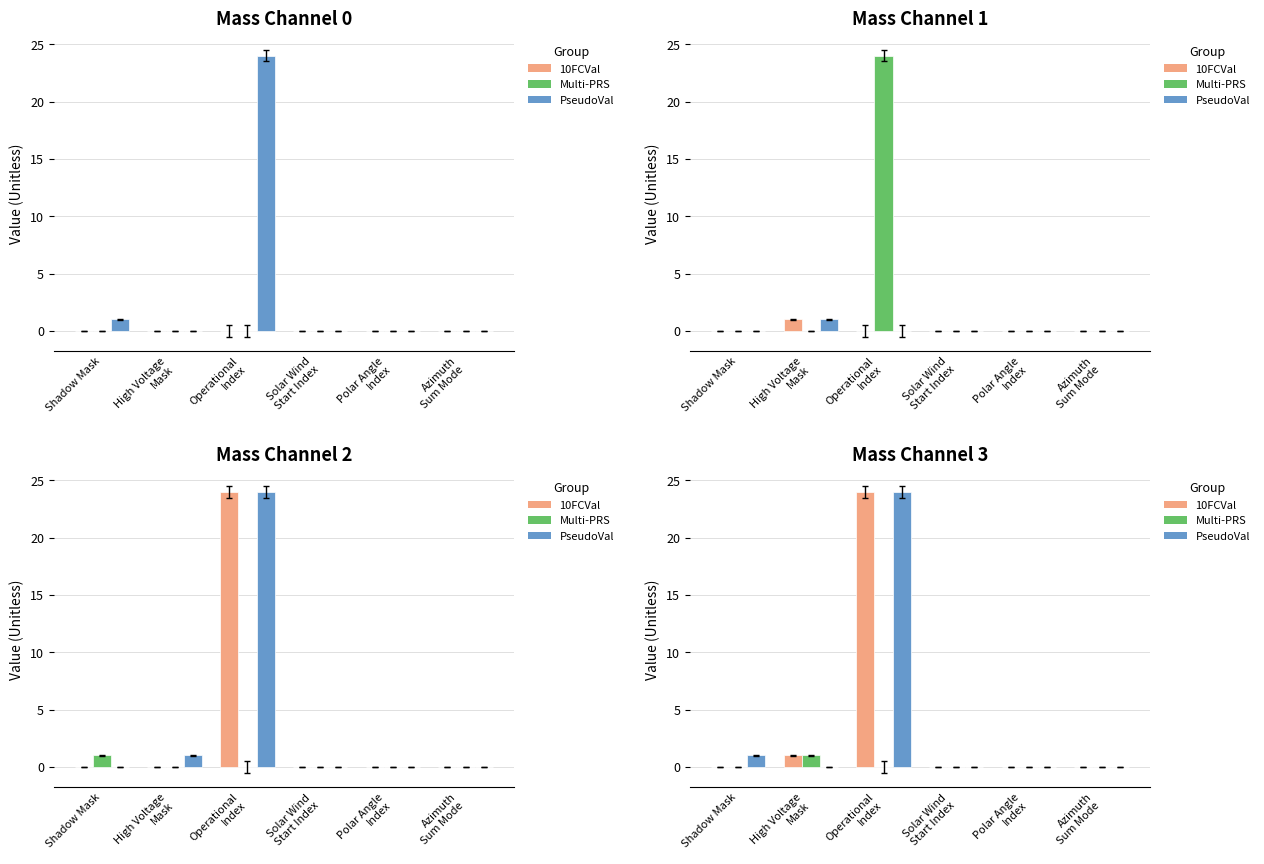

Reading left to right, extract all data points from this chart.

10FCVal: Shadow Mask=0	High Voltage
Mask=1	Operational
Index=24	Solar Wind
Start Index=0	Polar Angle
Index=0	Azimuth
Sum Mode=0
Multi-PRS: Shadow Mask=0	High Voltage
Mask=1	Operational
Index=0	Solar Wind
Start Index=0	Polar Angle
Index=0	Azimuth
Sum Mode=0
PseudoVal: Shadow Mask=1	High Voltage
Mask=0	Operational
Index=24	Solar Wind
Start Index=0	Polar Angle
Index=0	Azimuth
Sum Mode=0